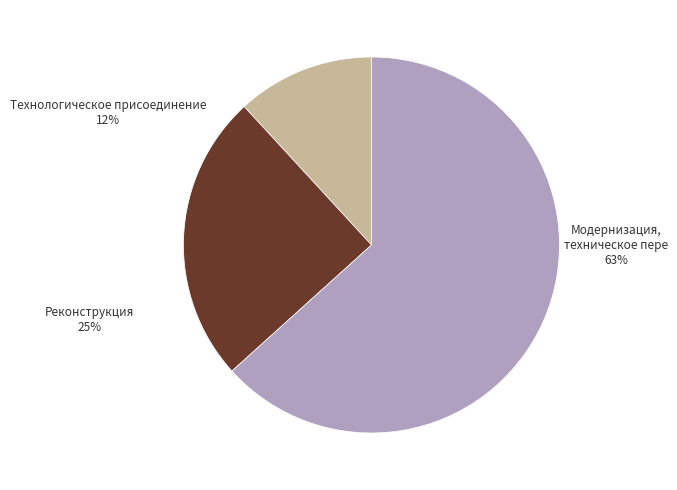

Combined, do Новое строительство and Реконструкция account for over 50%?

No